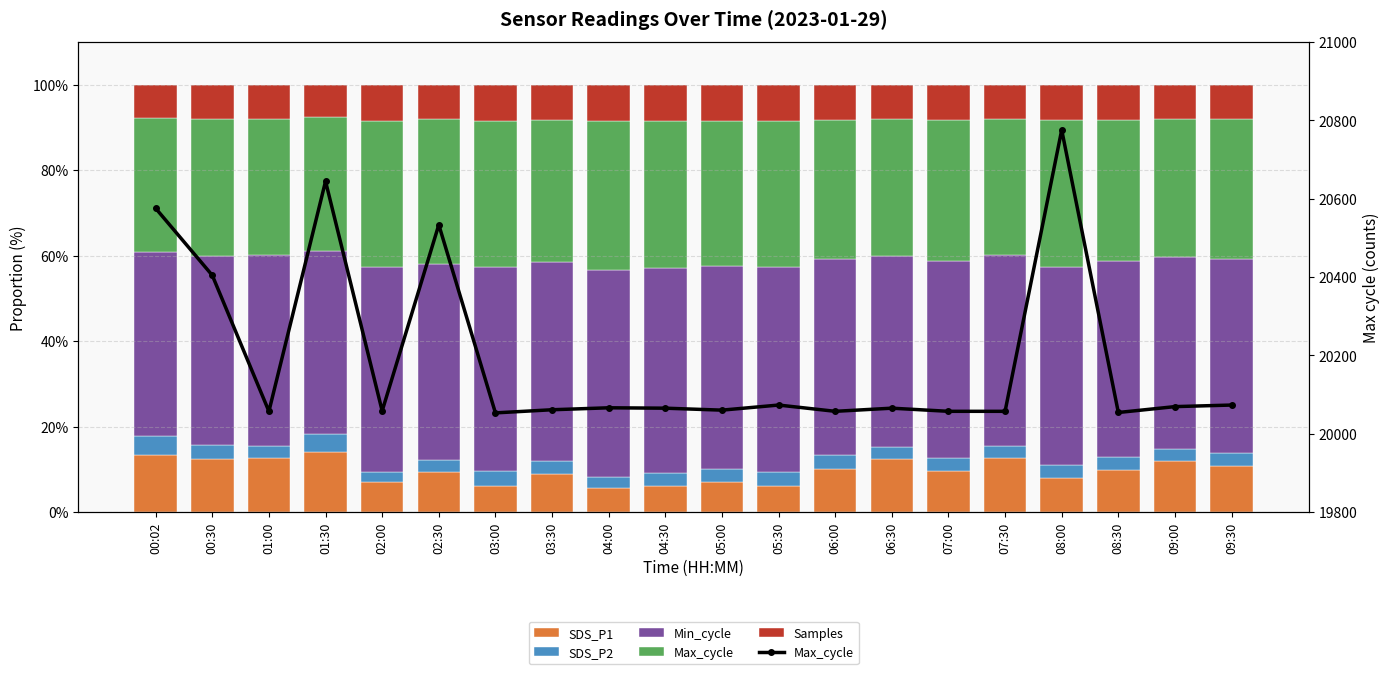

What position from the right is 07:30?

5